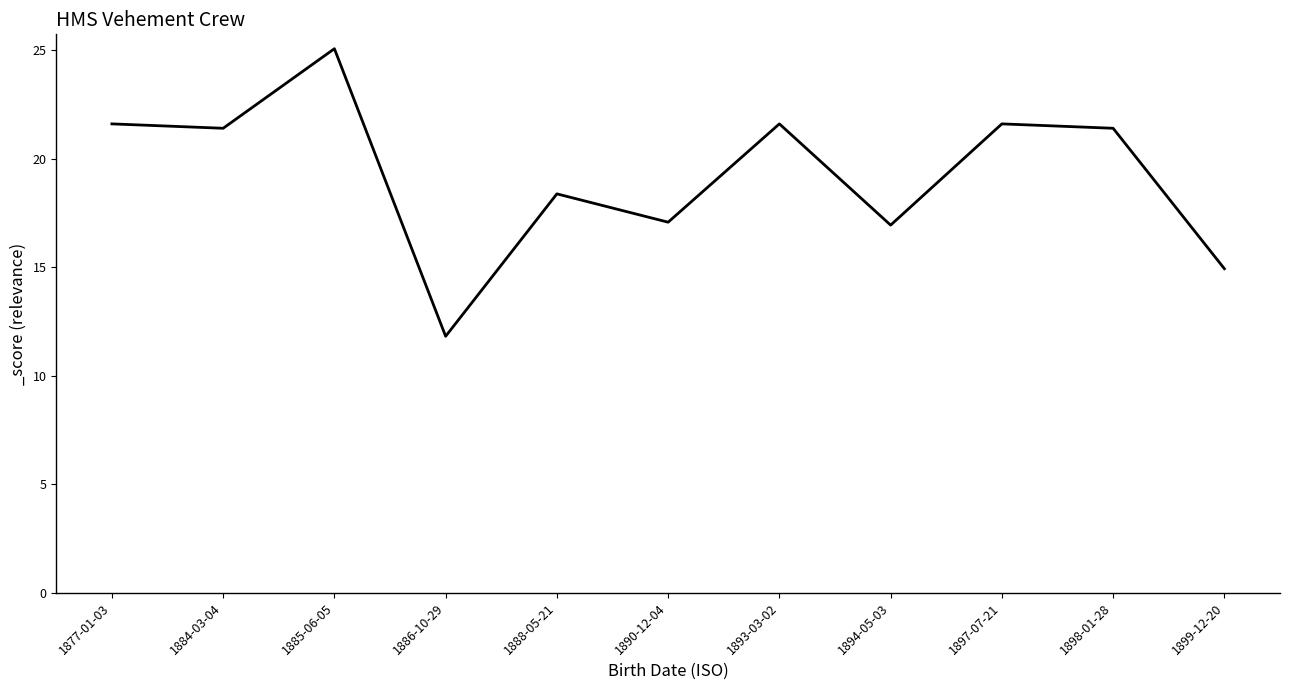

Read the value at 1885-06-05.

25.1